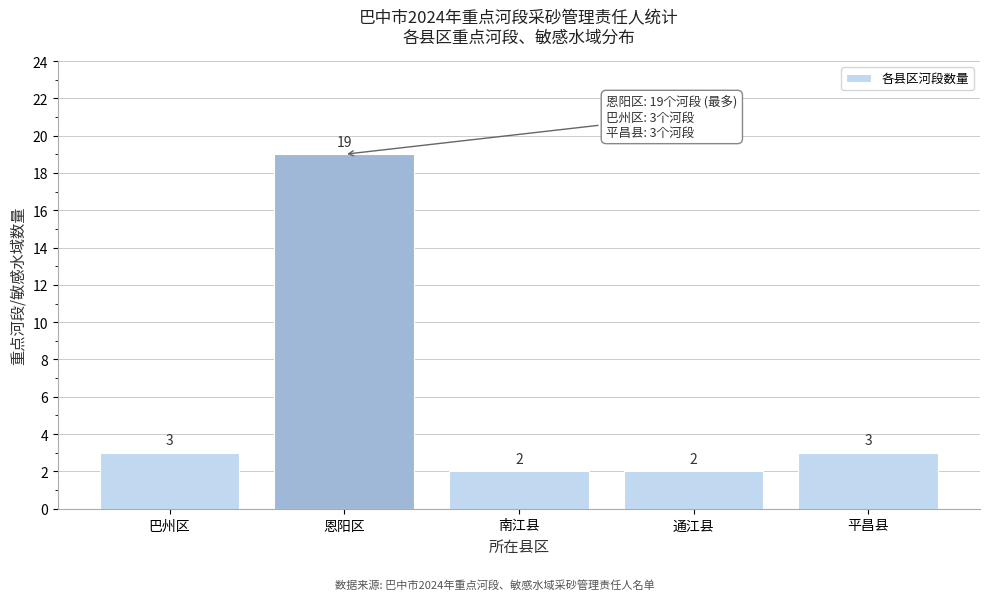

Reading left to right, list all the values displayed in this chart.

3	19	2	2	3